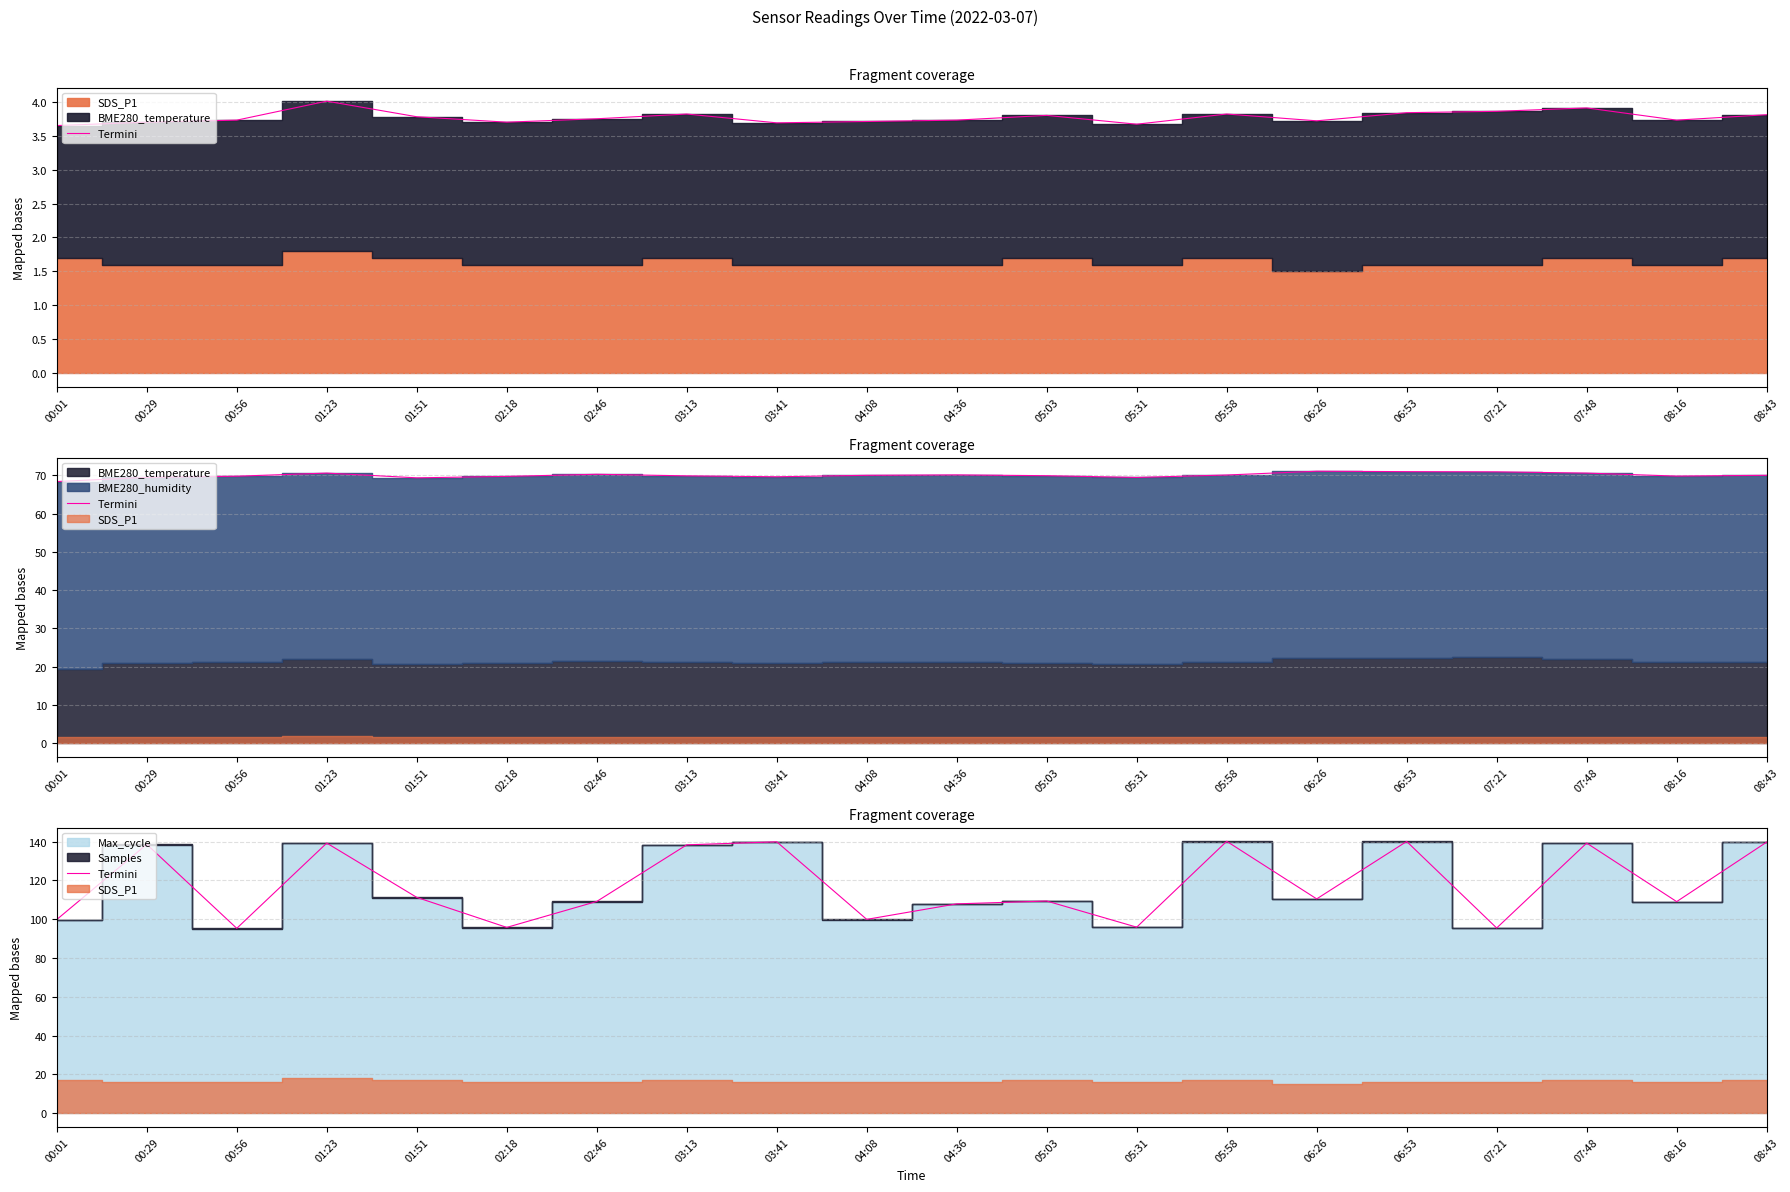

What is the ratio of the value at 05:31 to the value at 06:53?

0.7